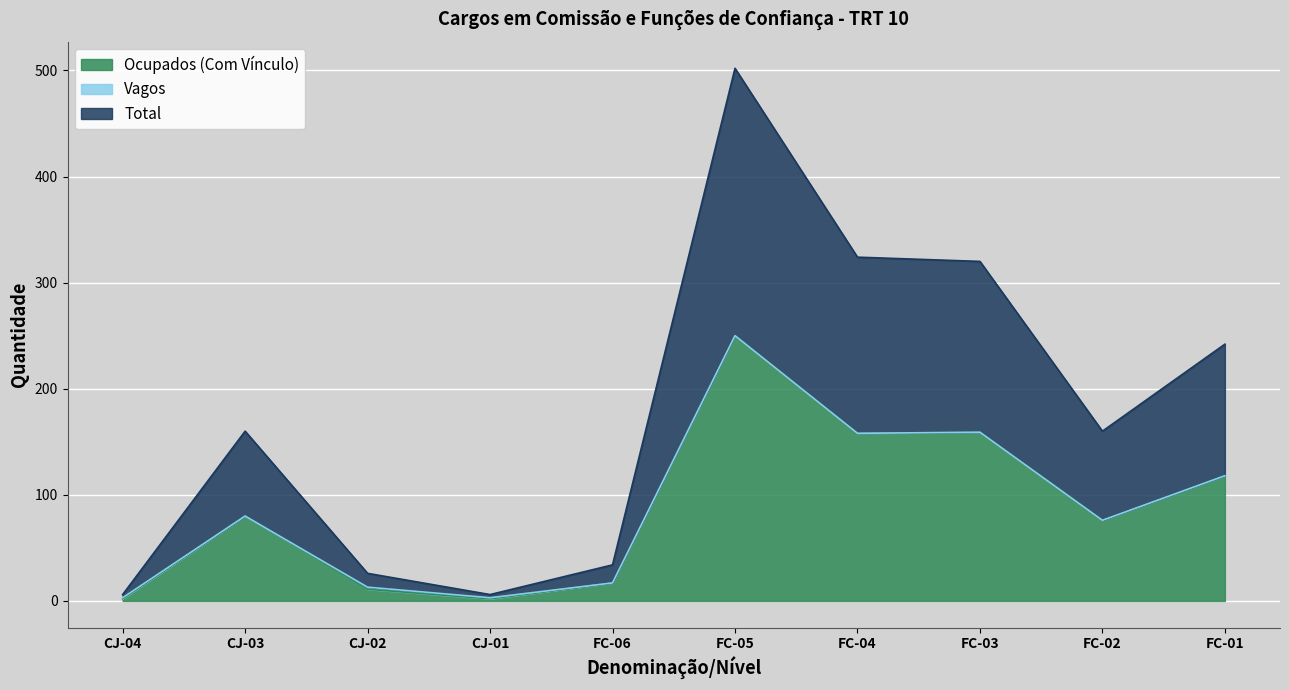

At which category is the sum across all series the highest?

FC-05